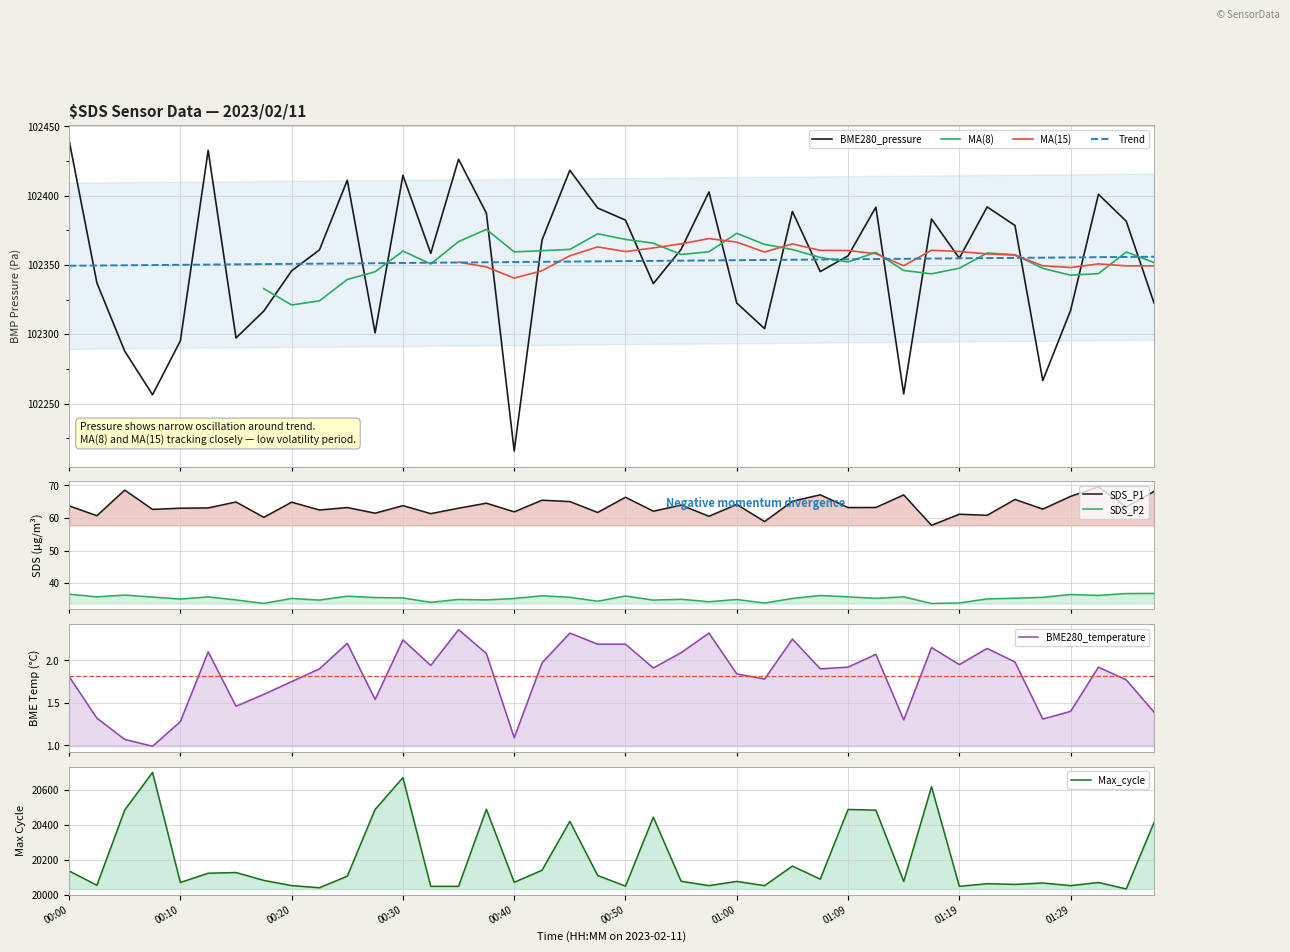

How many interior local valleys does the SDS_P2 series have?

13